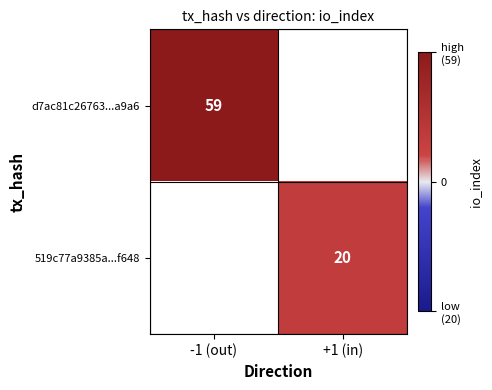

True or false: 519c77a9385a...f648 has a value of 20 at +1 (in).

True